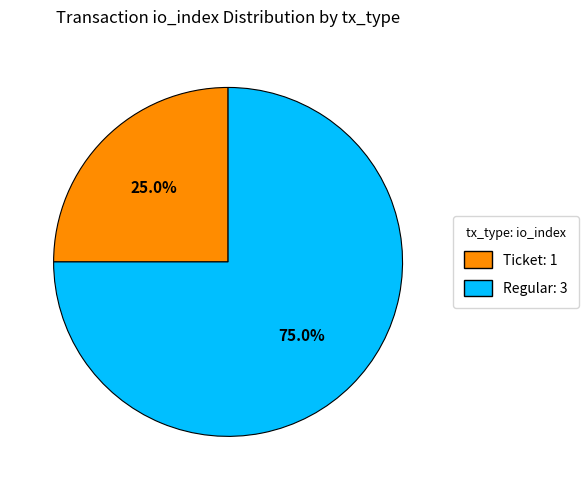

What is the majority slice?

tx_type: Regular